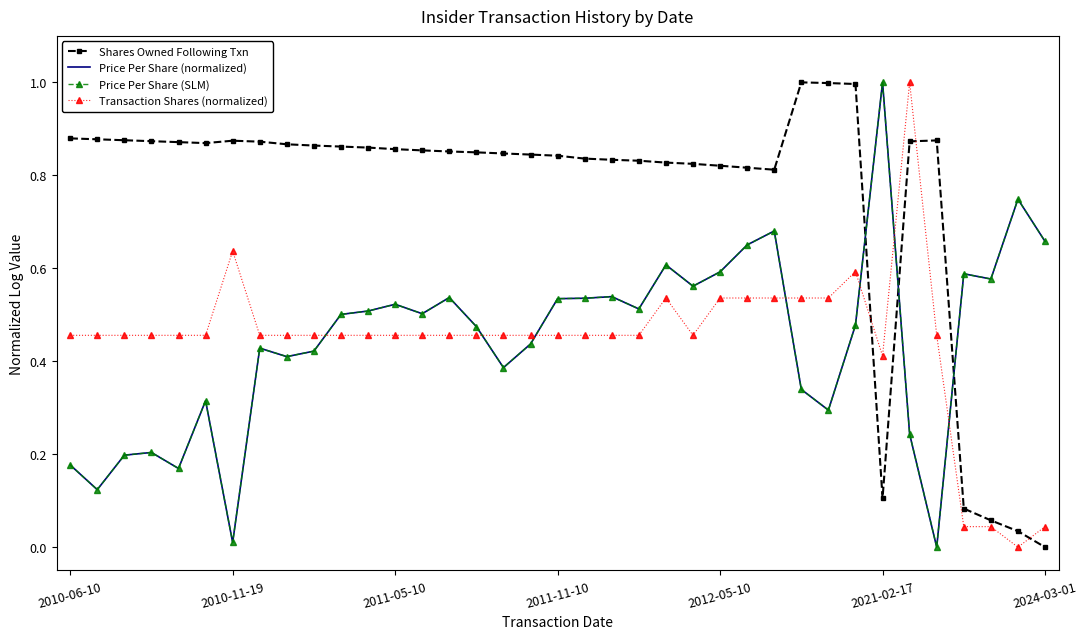

Which series ends up on top after the final intersection of Price Per Share (normalized) and Shares Owned Following Txn?

Price Per Share (normalized)